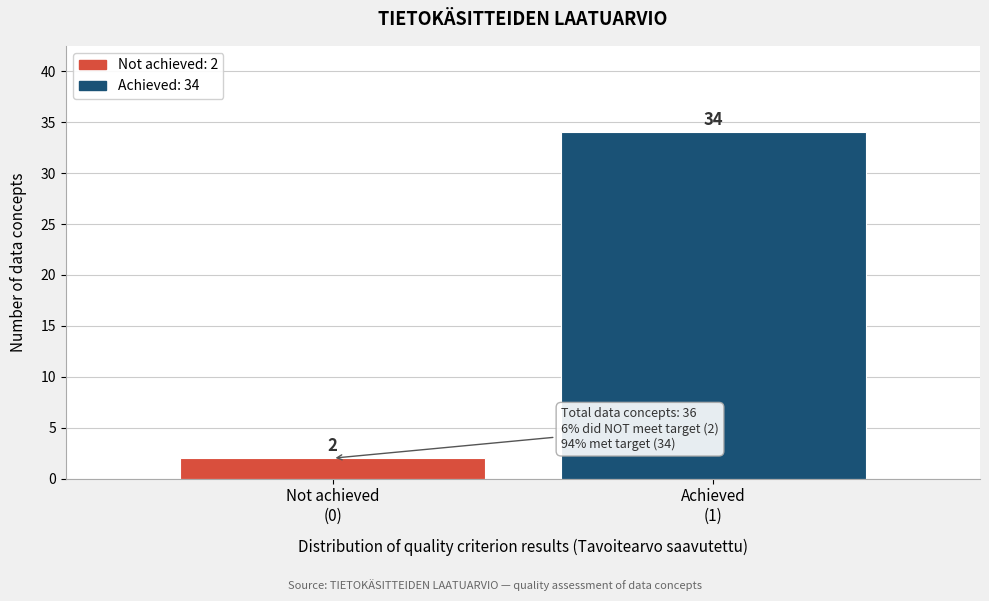

Reading right to left, list all the values displayed in this chart.

34	2